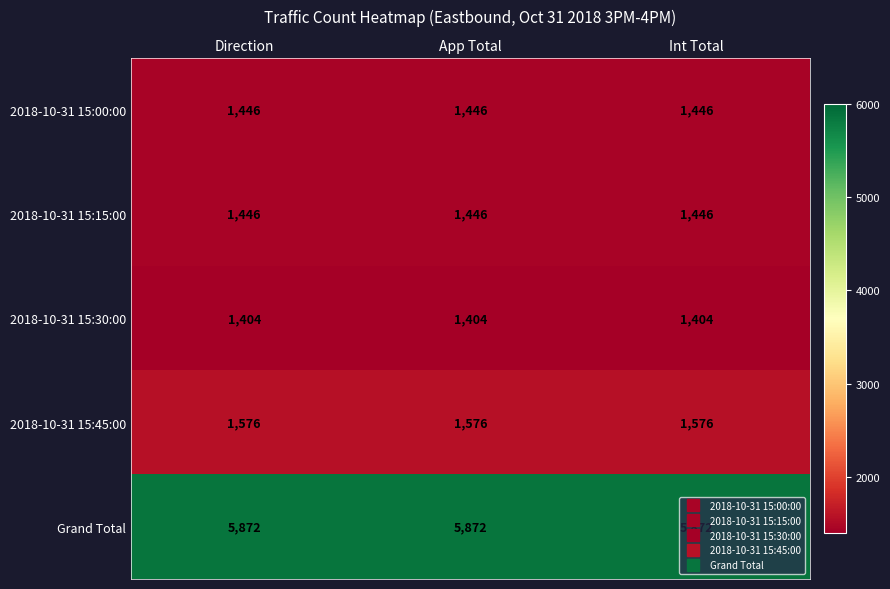

What is the approximate value of 2018-10-31 15:45:00 at Int Total?

1576